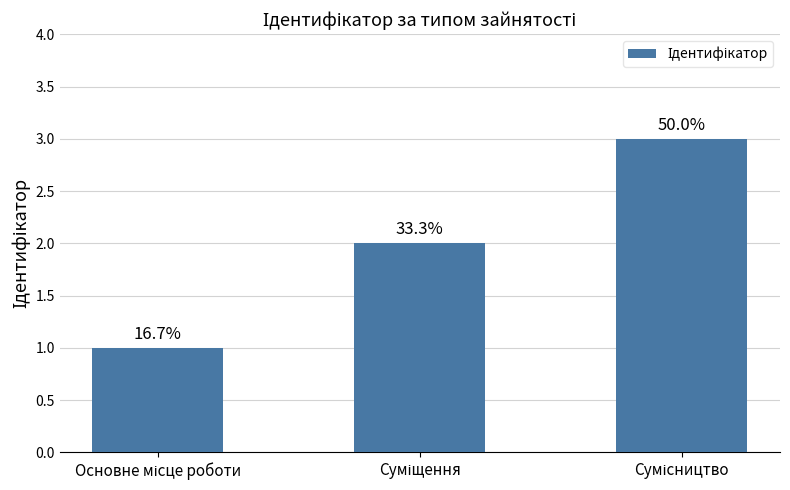

What value does the data have at Основне місце роботи?

1